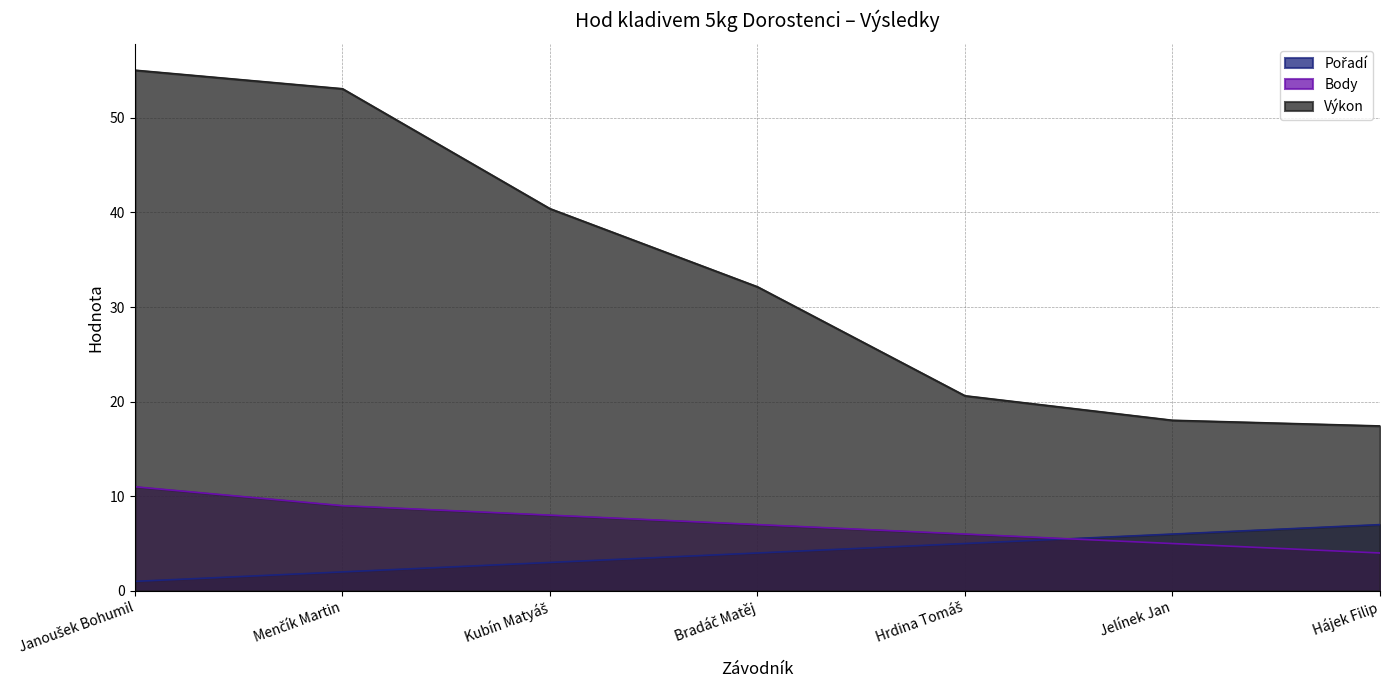

At how many categories does at least one series exceed 16?

7